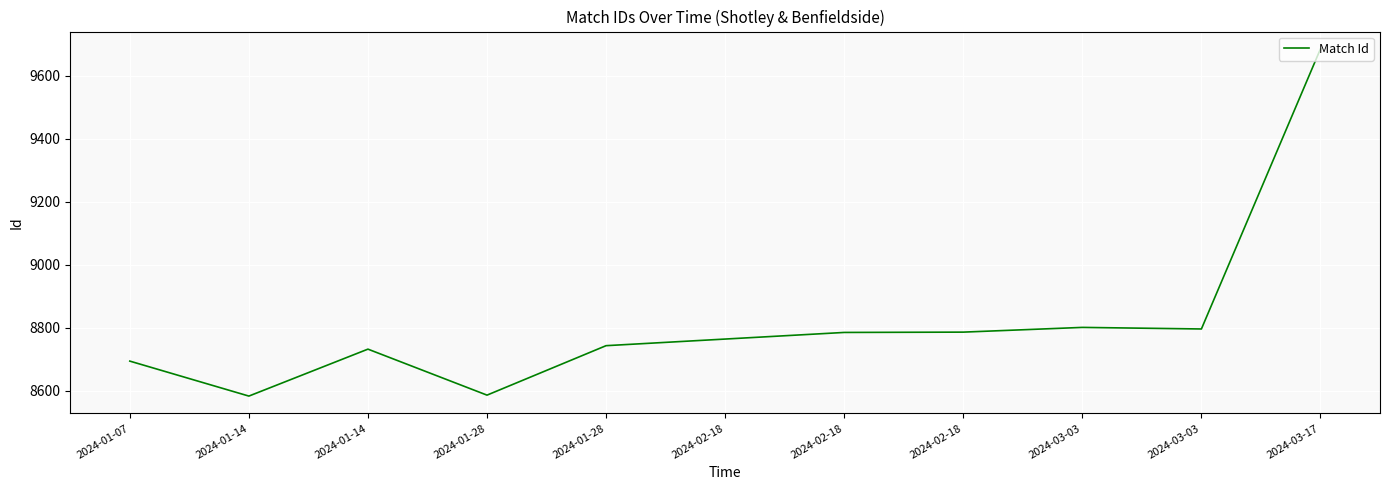

Reading right to left, what are all the values shown in this chart?

9685	8796	8801	8786	8785	8764	8743	8586	8732	8583	8694